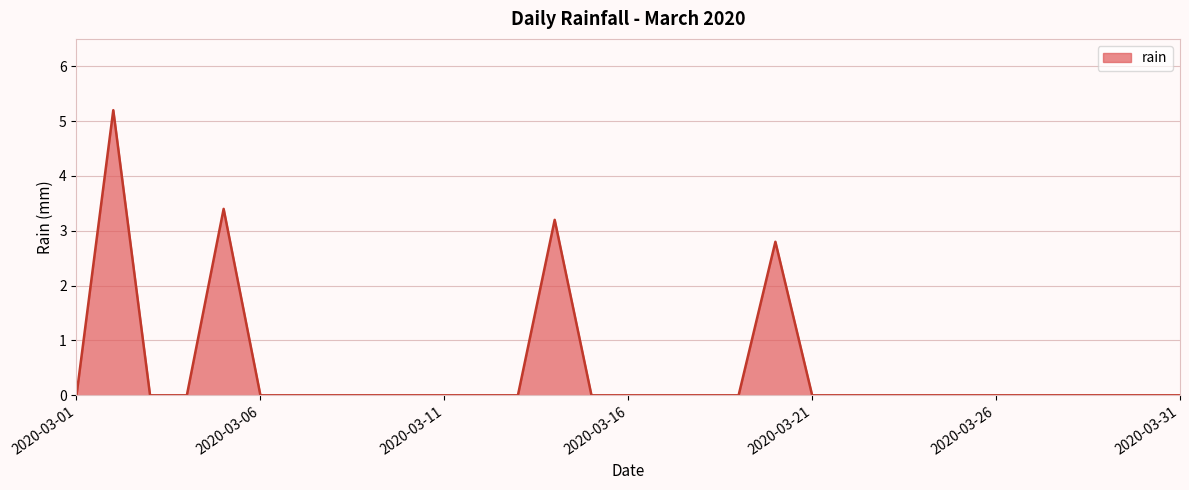

What is the difference between the maximum and minimum values?

5.2